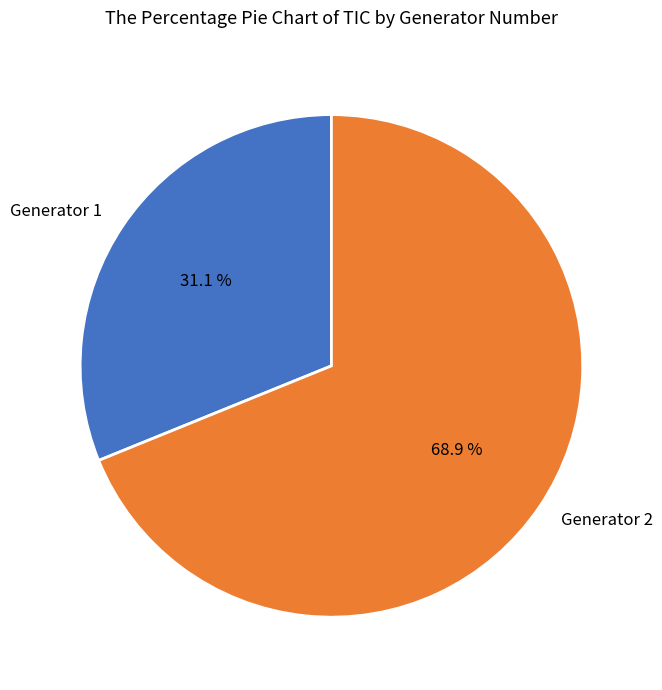

What percentage is the Generator 2 slice, to the nearest percent?

69%